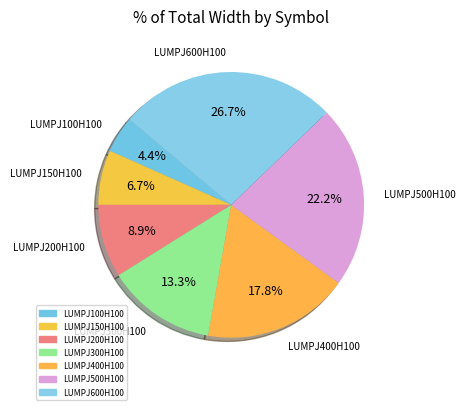

To the nearest percent, what percentage of the pie is LUMPJ100H100?

4%